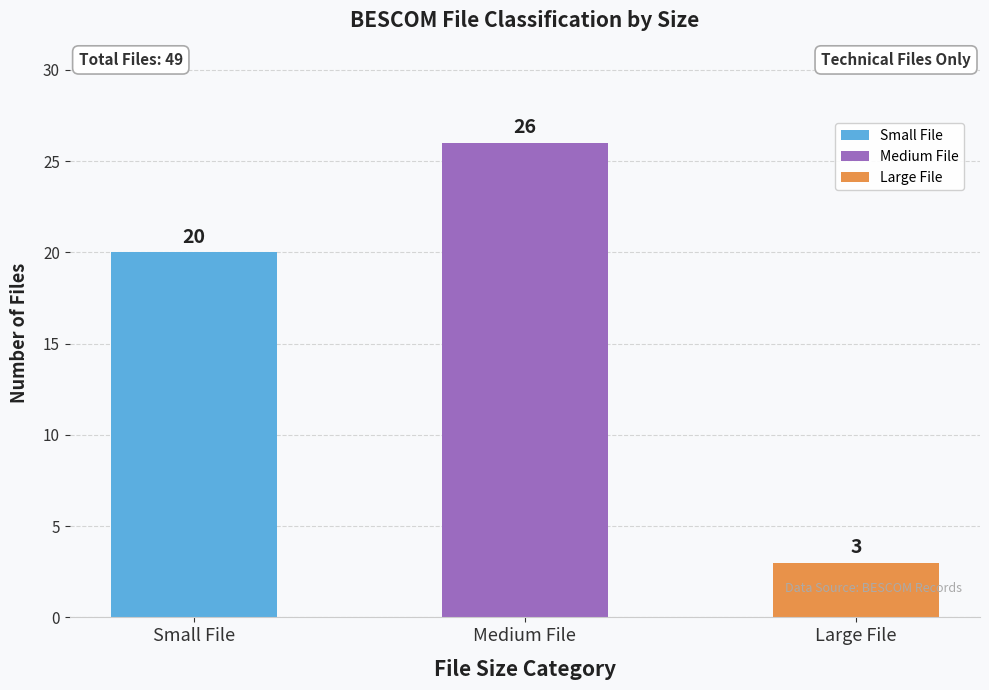

Rank the categories by value from lowest to highest.

Large File, Small File, Medium File